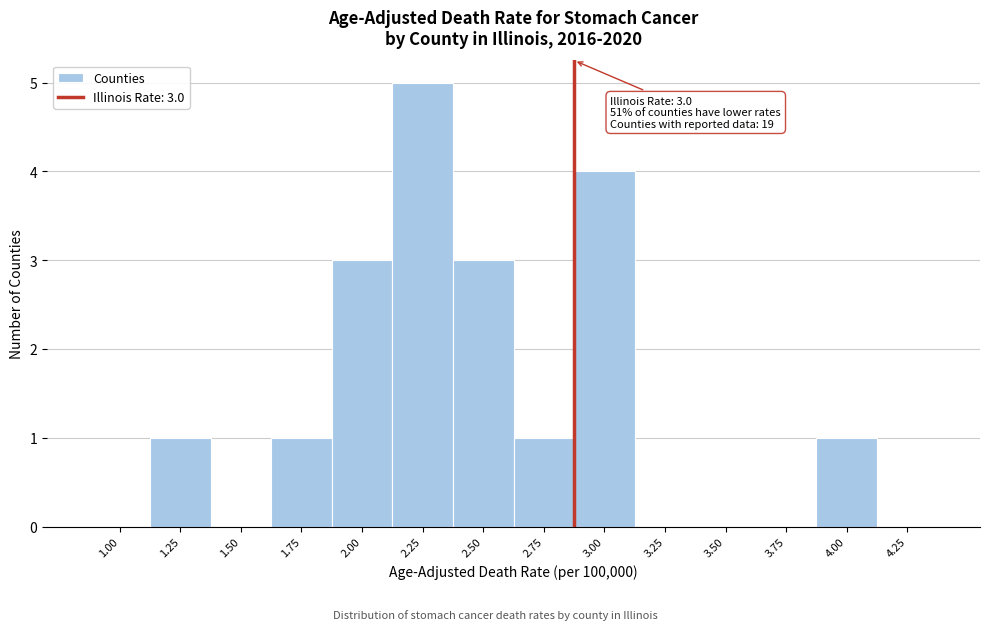

Reading left to right, extract all data points from this chart.

1.00=0	1.25=1	1.50=0	1.75=1	2.00=3	2.25=5	2.50=3	2.75=1	3.00=4	3.25=0	3.50=0	3.75=0	4.00=1	4.25=0